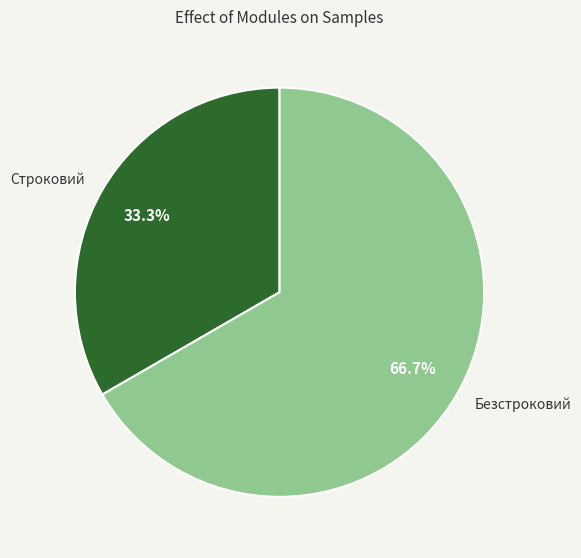

Which category has the biggest portion of the pie?

Безстроковий